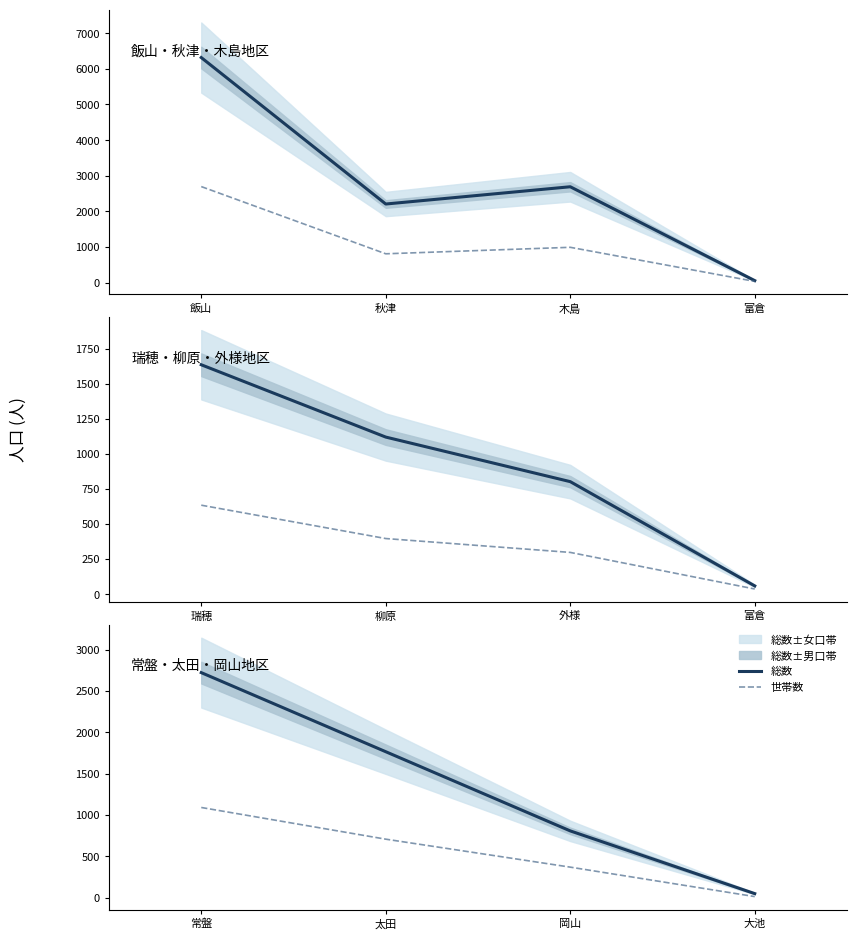

At 太田, list the series in order from largest to smallest.

総数, 世帯数